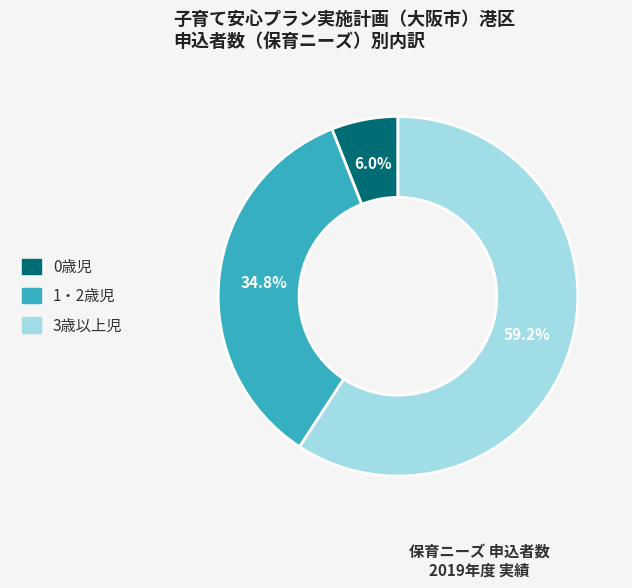

What percentage is NOT represented by 3歳以上児?

40.8%